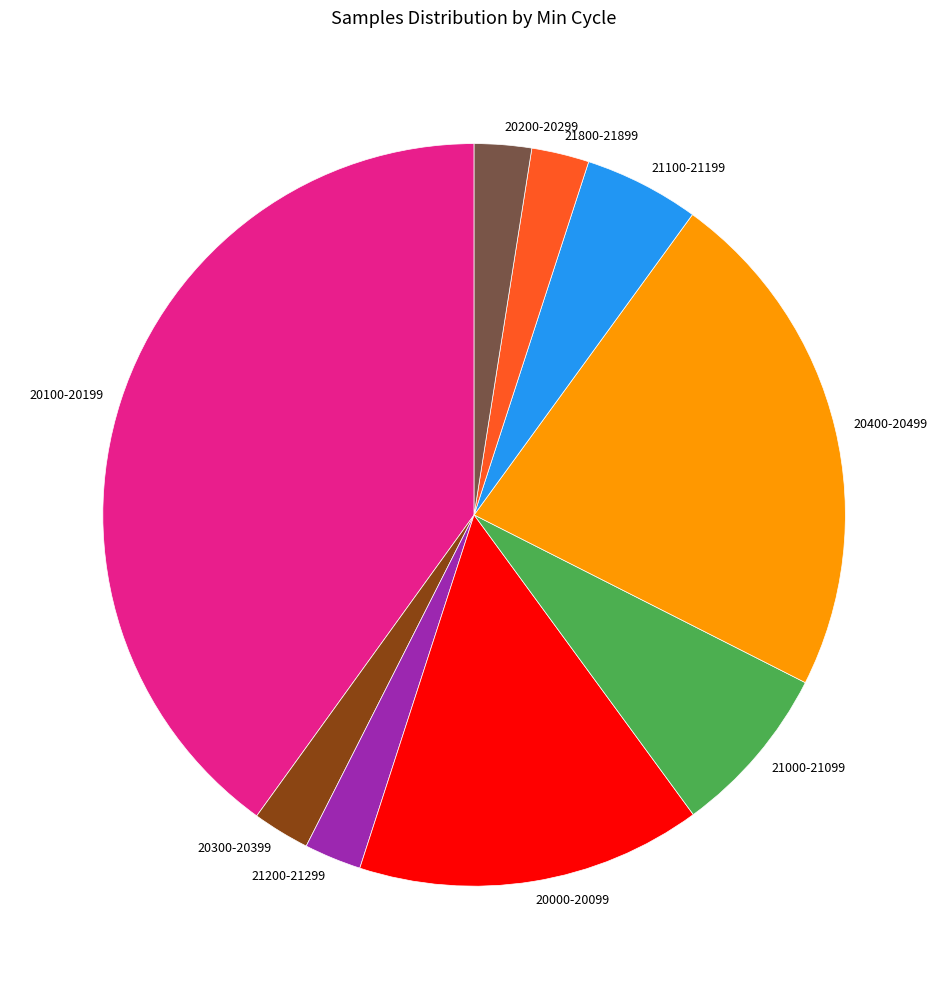

Is the sum of 21000-21099 and 20200-20299 greater than half?

No